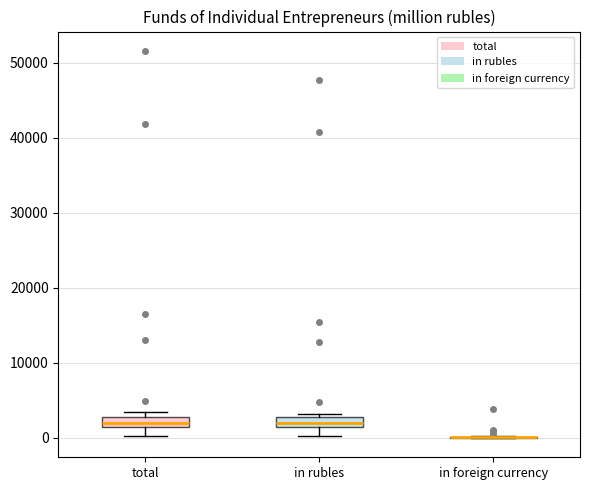

Where is the upper edge of the box for total on the y-axis? The values are not printed on the chart, so give them approximately, as read against the axis.

3000